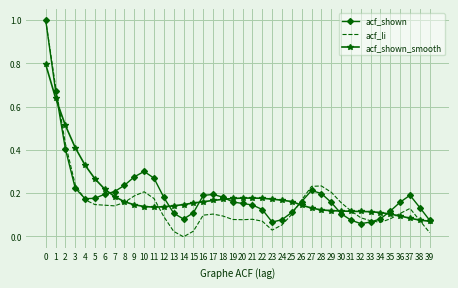

Which series has the widest spread of values?

acf_li